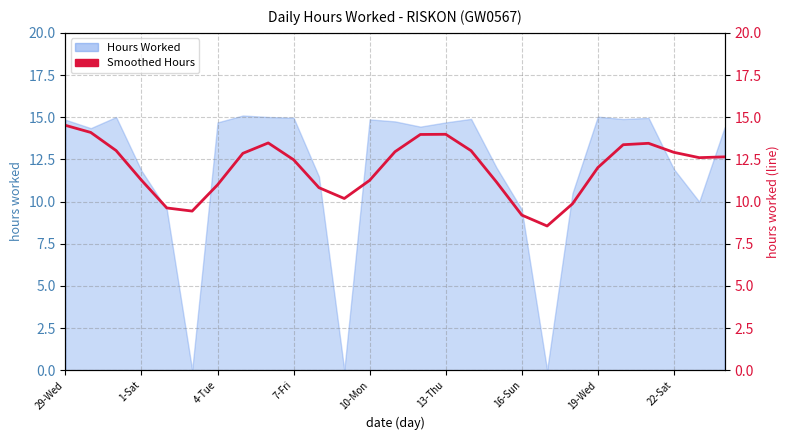

What position from the right is 22-Sat?

3